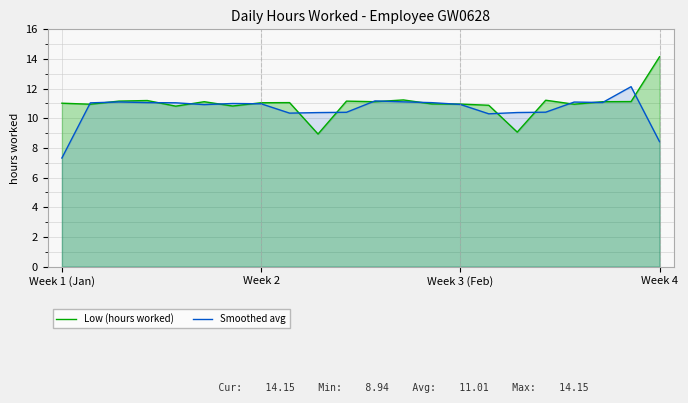

Which category has the highest value across all series?

Week 4